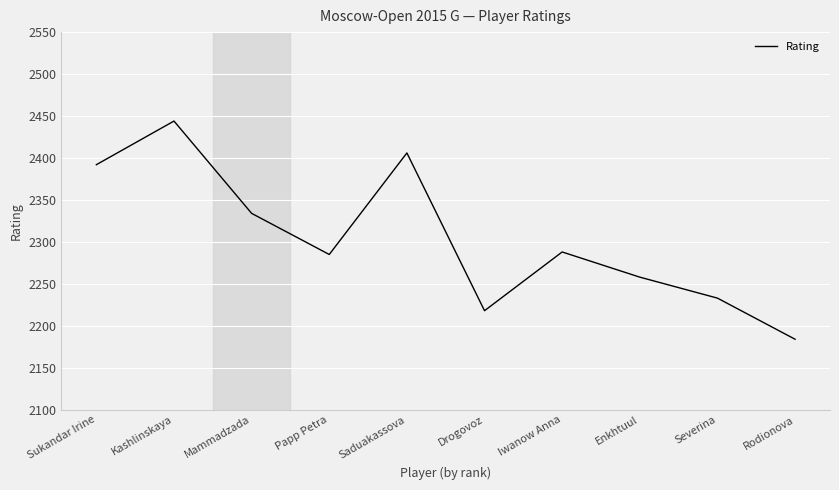

What is the sum of the values at Rodionova and Iwanow Anna?

4472